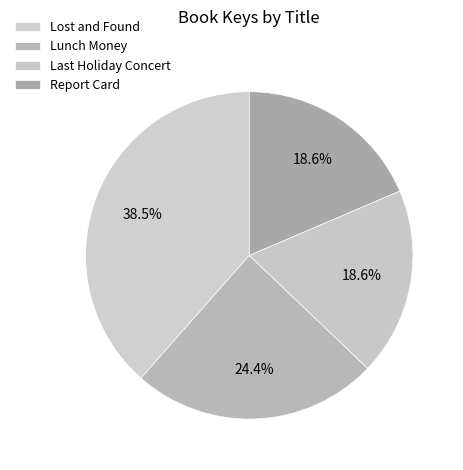

To the nearest percent, what portion does Lost and Found represent?

38%